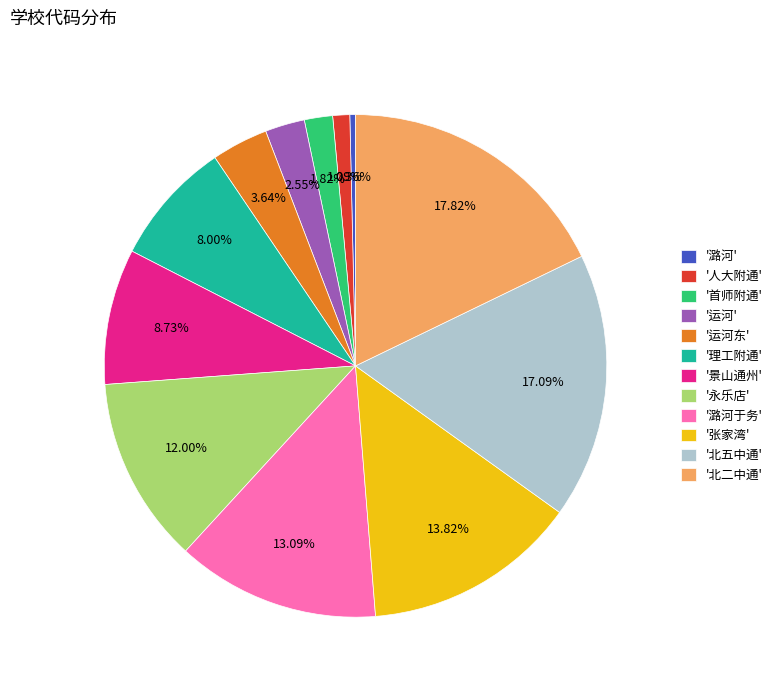

Is there any slice that represents more than half of the pie?

No